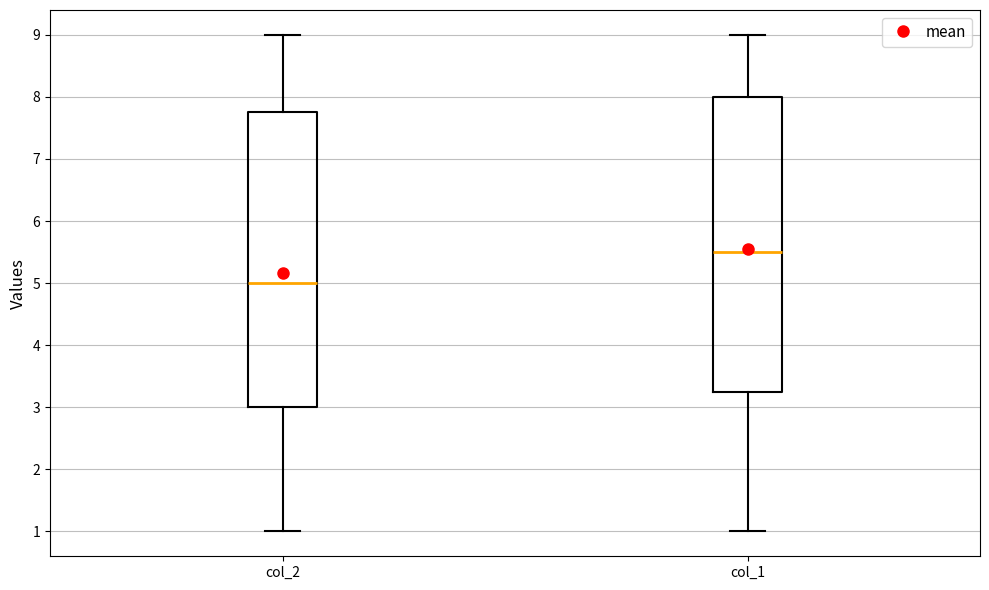

Which box has the highest median line?

col_1